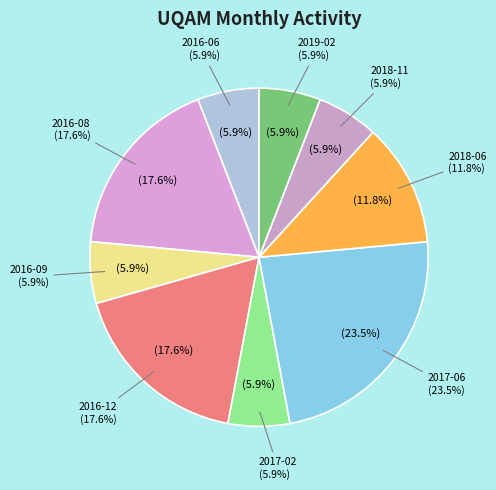

Which category has the biggest portion of the pie?

2017-06